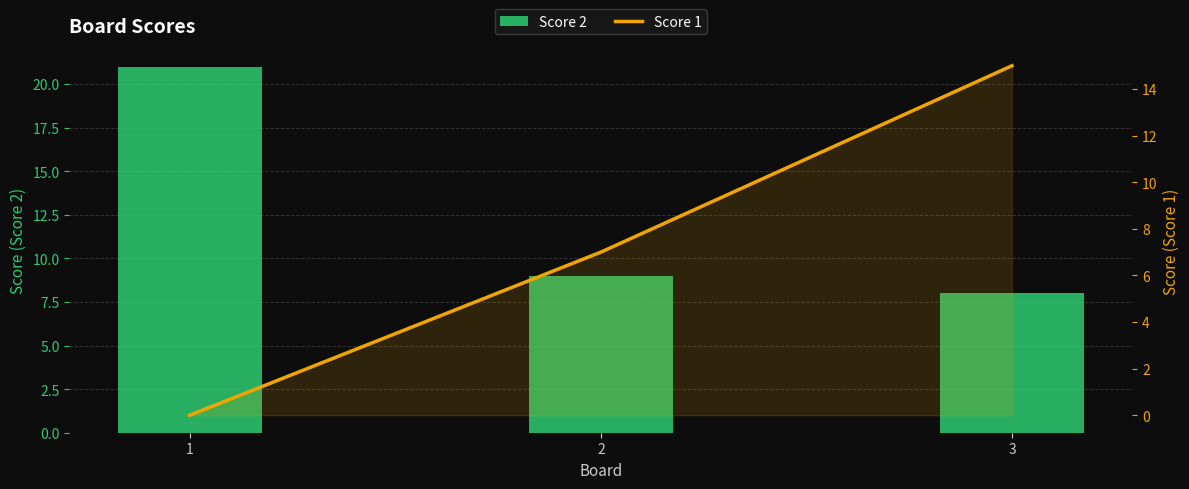

Which series has the largest range (max minus min)?

Score 1